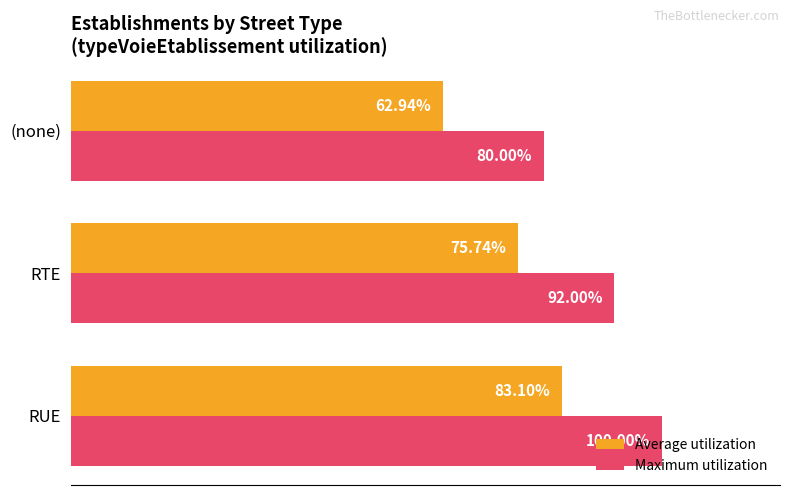

Where is Maximum utilization nearest to the value 90?

RTE